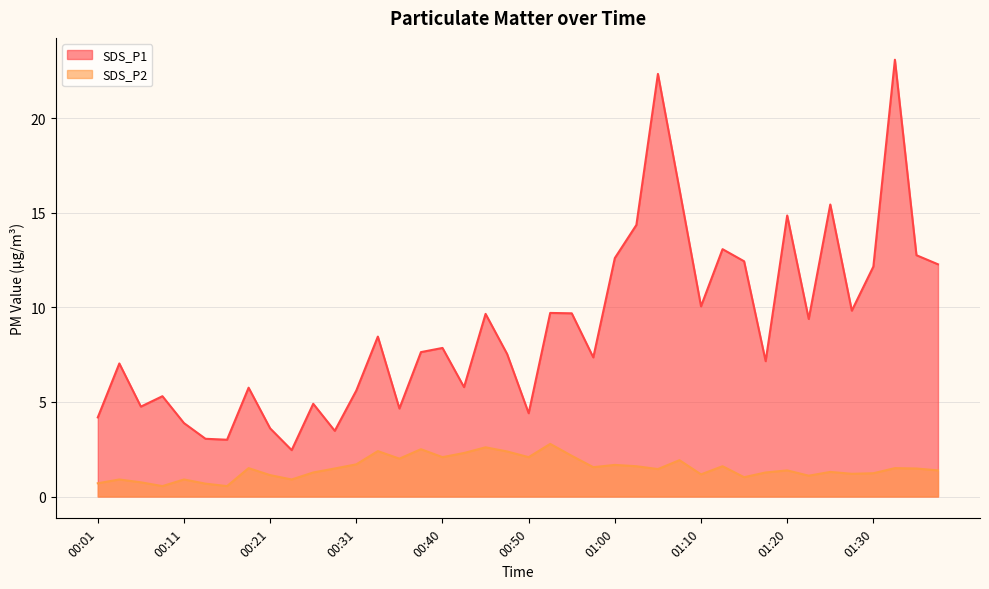

What value does the SDS_P2 series have at 01:30?

1.2